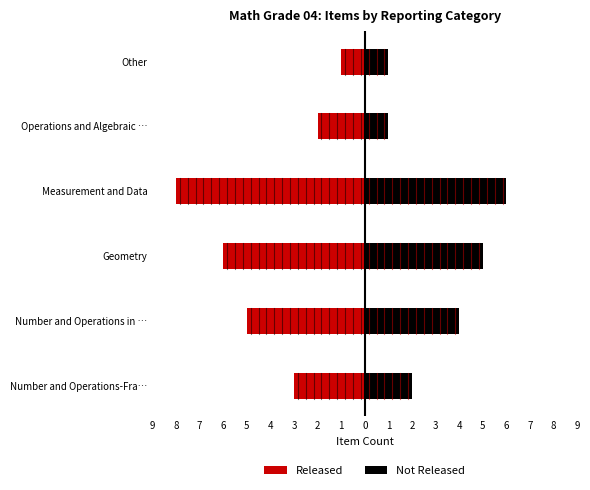

Between Geometry and Measurement and Data, which series saw the biggest shift?

Released